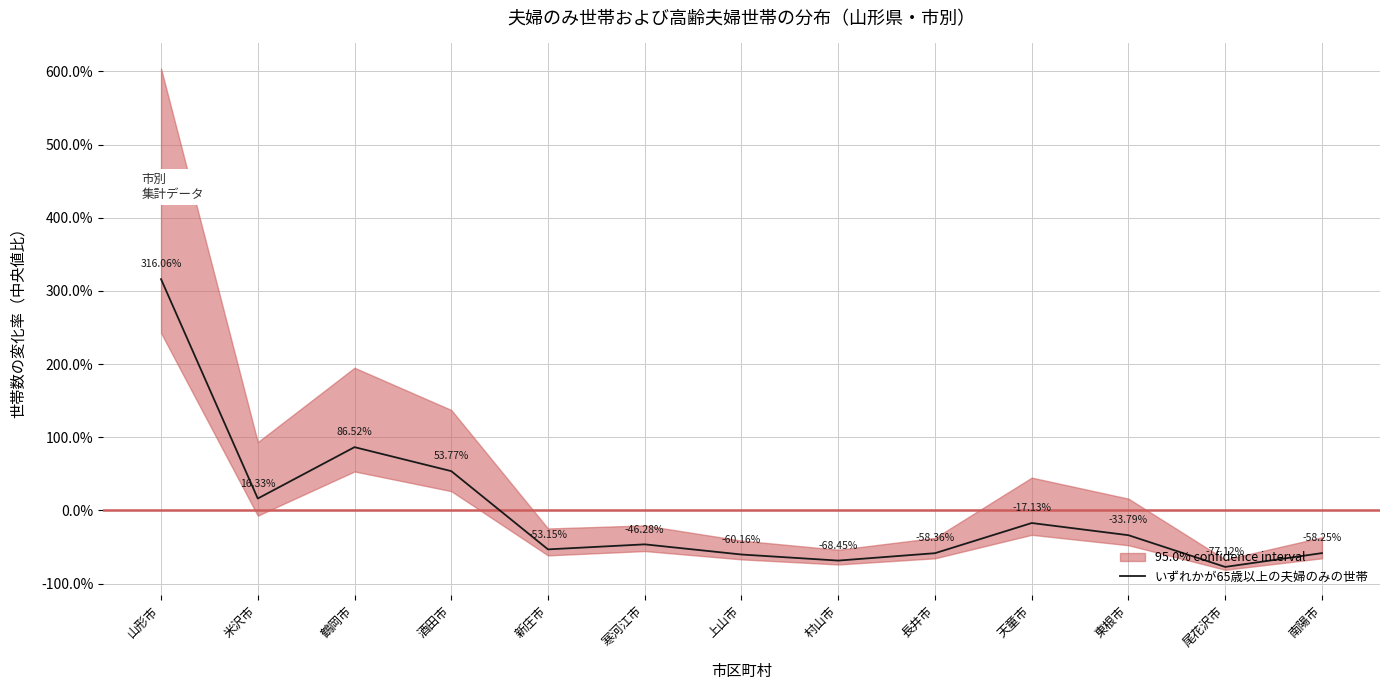

What value does the data have at 天童市?

-17.1